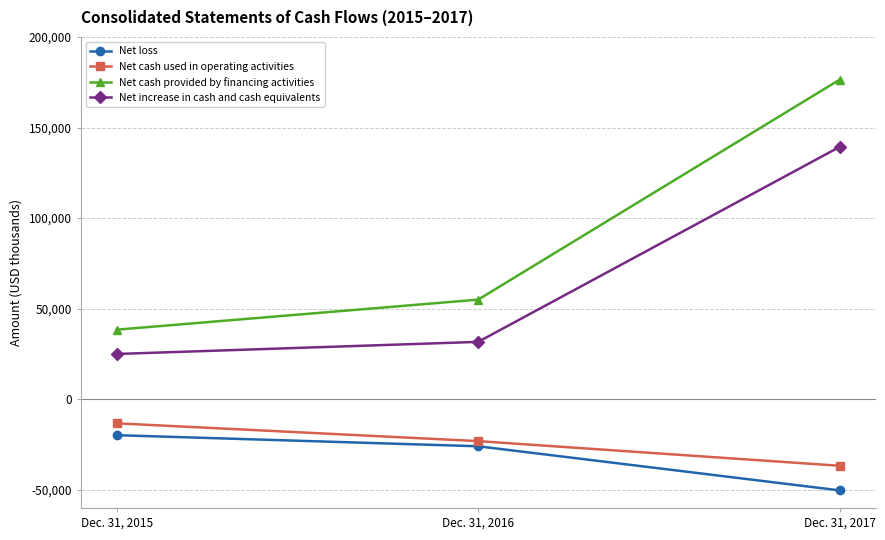

At which label is Net cash used in operating activities closest to -24985?

Dec. 31, 2016